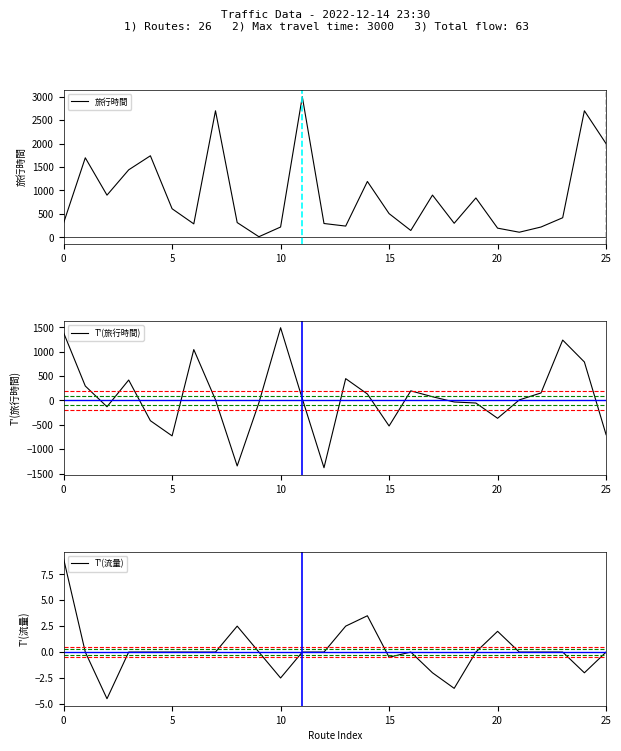

What is the difference between the second highest and minimum values in the T'(流量) series?

8.0